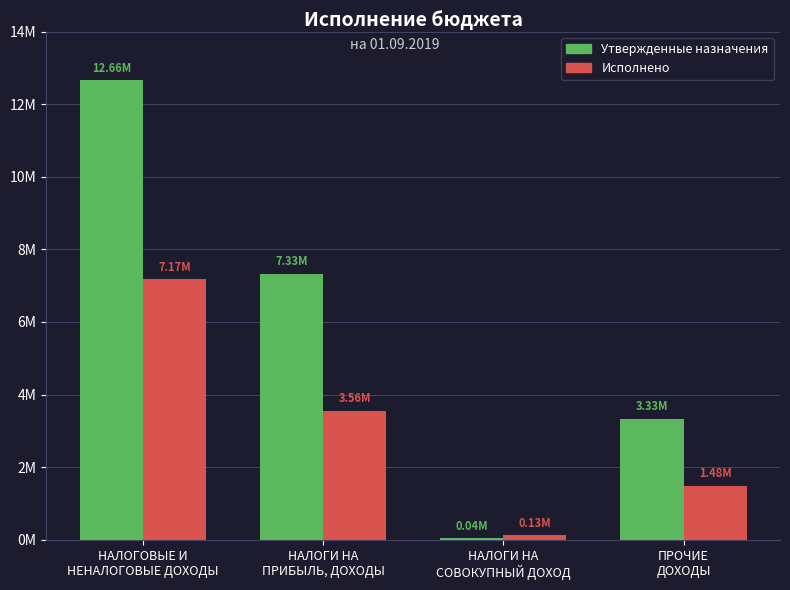

Which series has the widest spread of values?

Утвержденные назначения